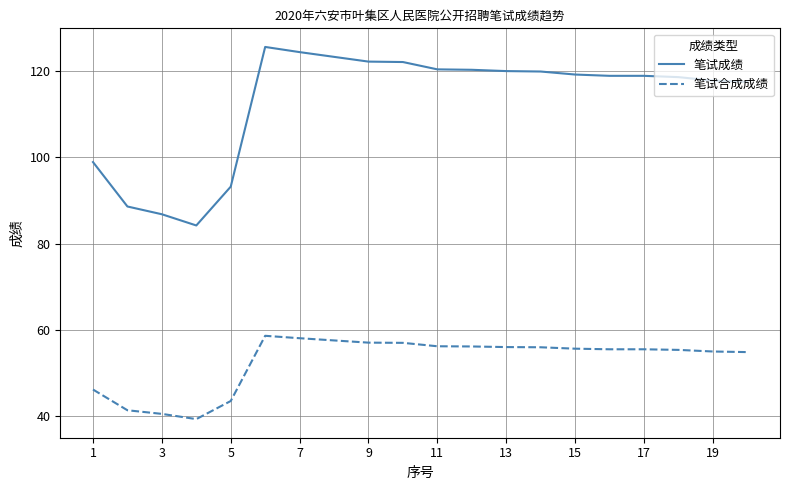

What is the minimum value for 笔试成绩?

84.2